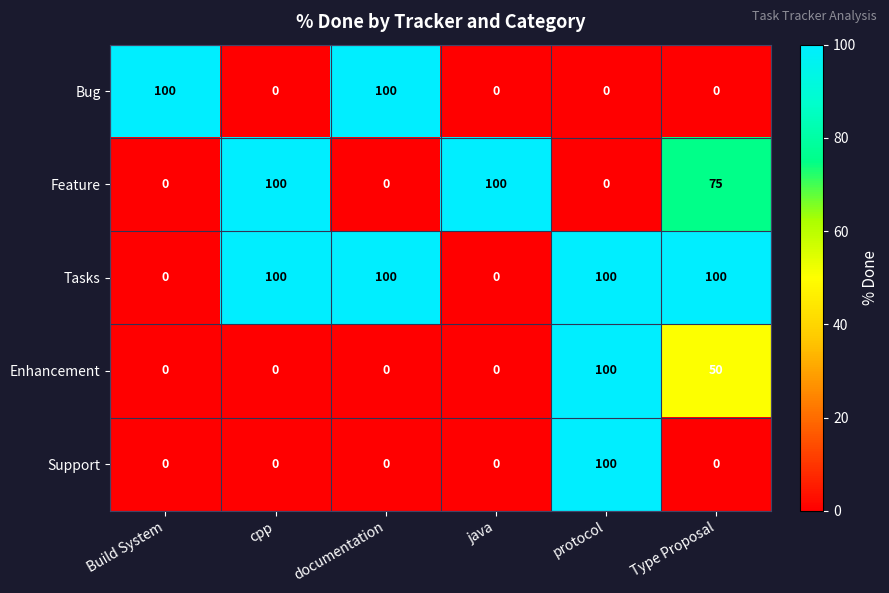

Which series changed the most between java and Type Proposal?

Tasks